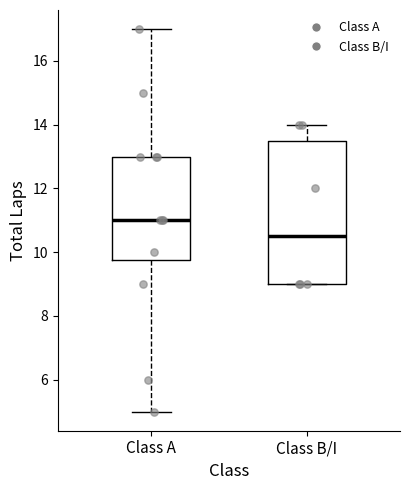

Where is the lower edge of the box for Class B/I on the y-axis? The values are not printed on the chart, so give them approximately, as read against the axis.

9.0